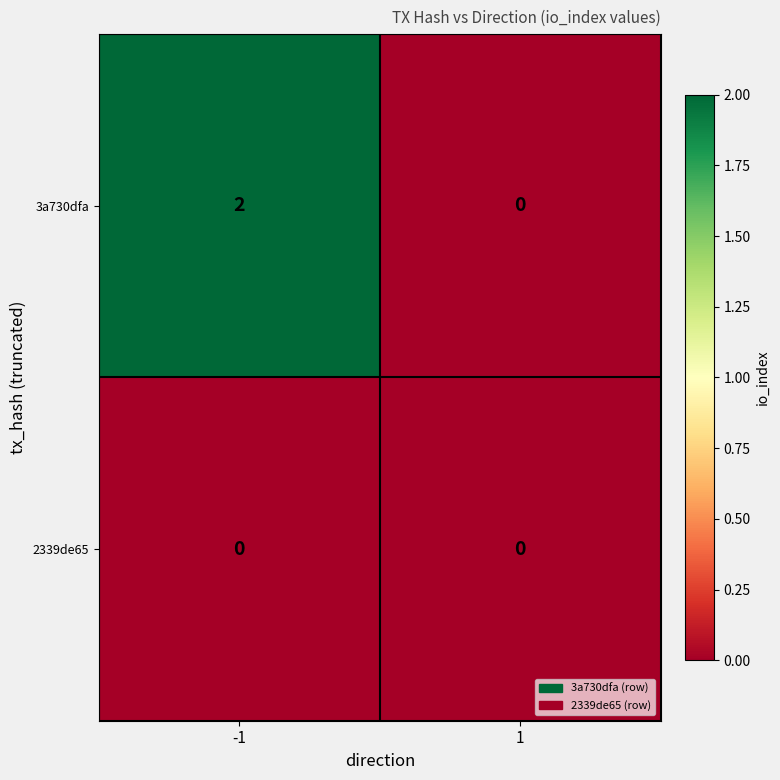

Which series changed the most between -1 and 1?

3a730dfa